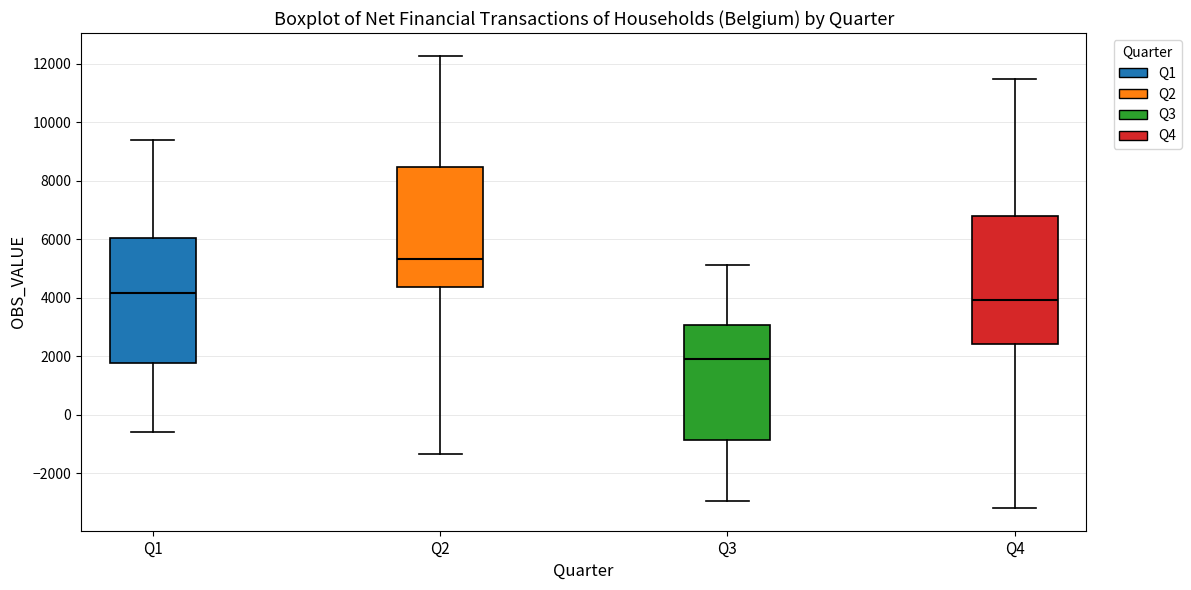

Which box has the lowest median line?

Q3